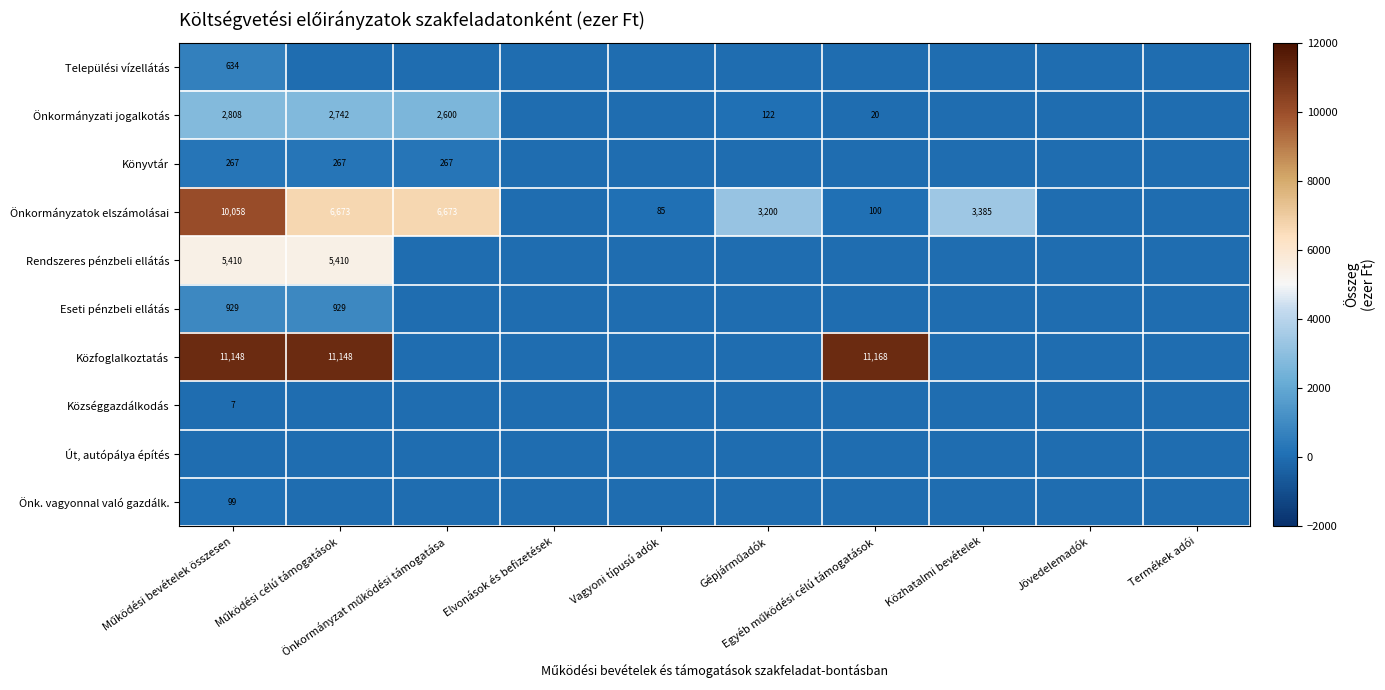

Which category has the highest value across all series?

Egyéb működési célú támogatások